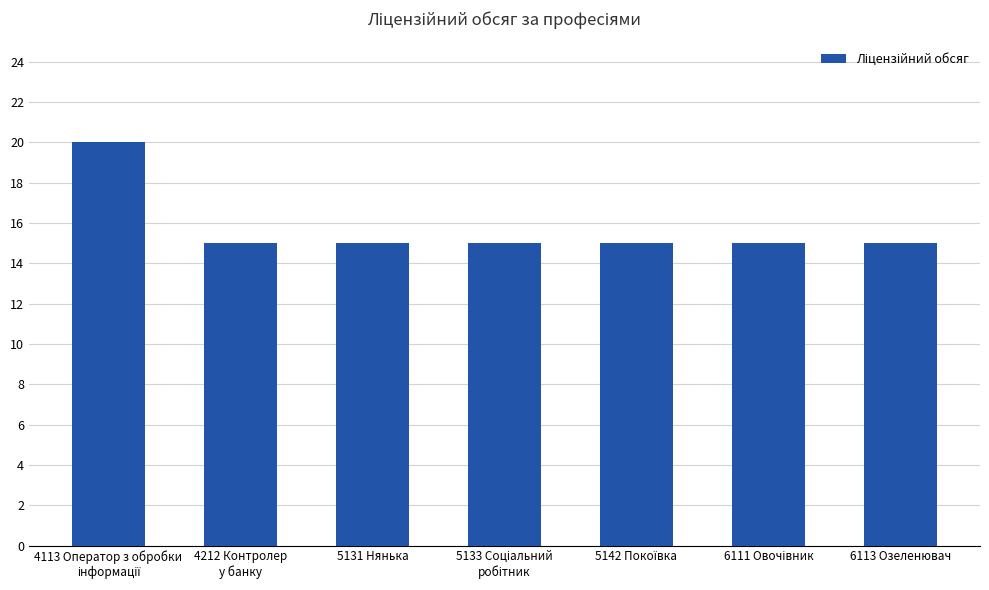

What is the average value?

16